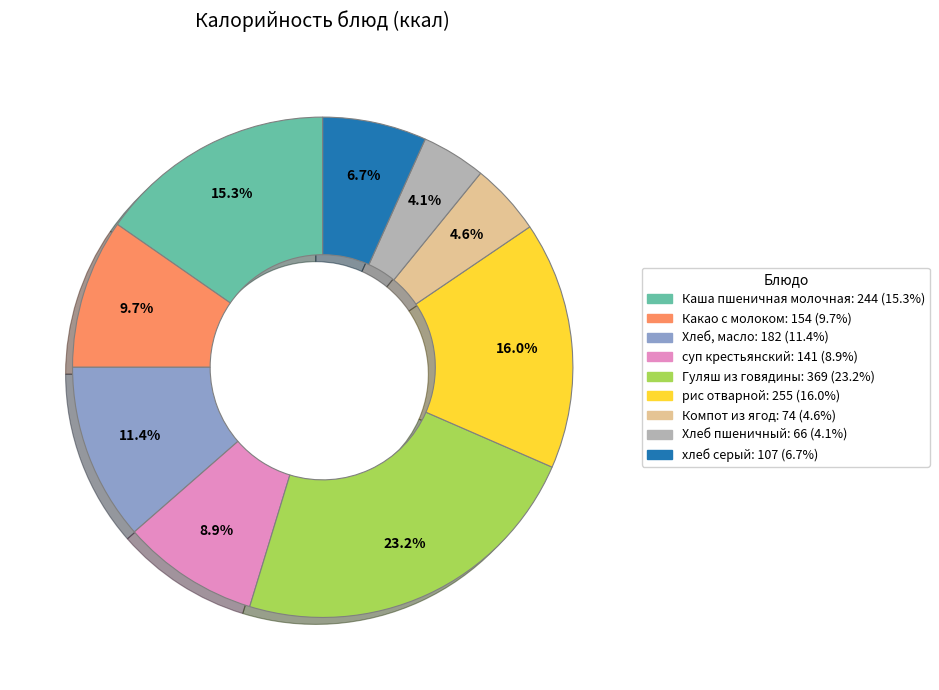

To the nearest percent, what is the combined percentage of хлеб серый and рис отварной?

23%